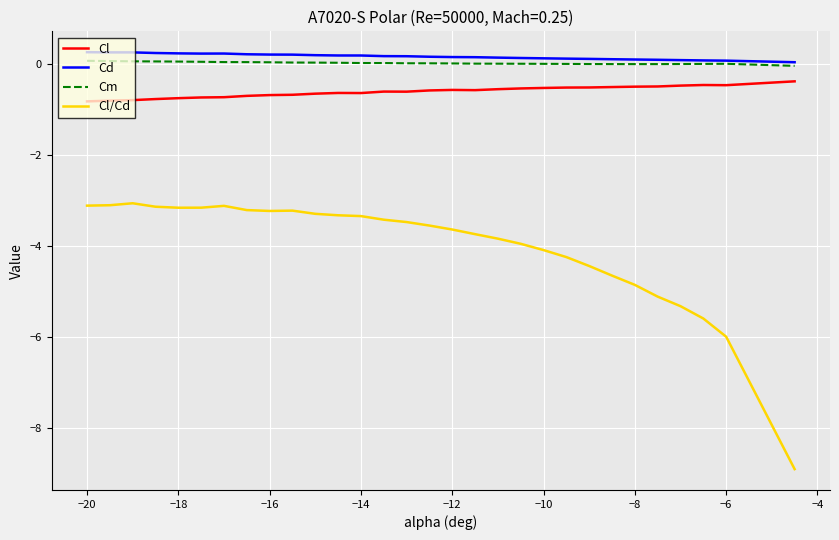

True or false: Cl/Cd and Cl intersect in this chart.

False